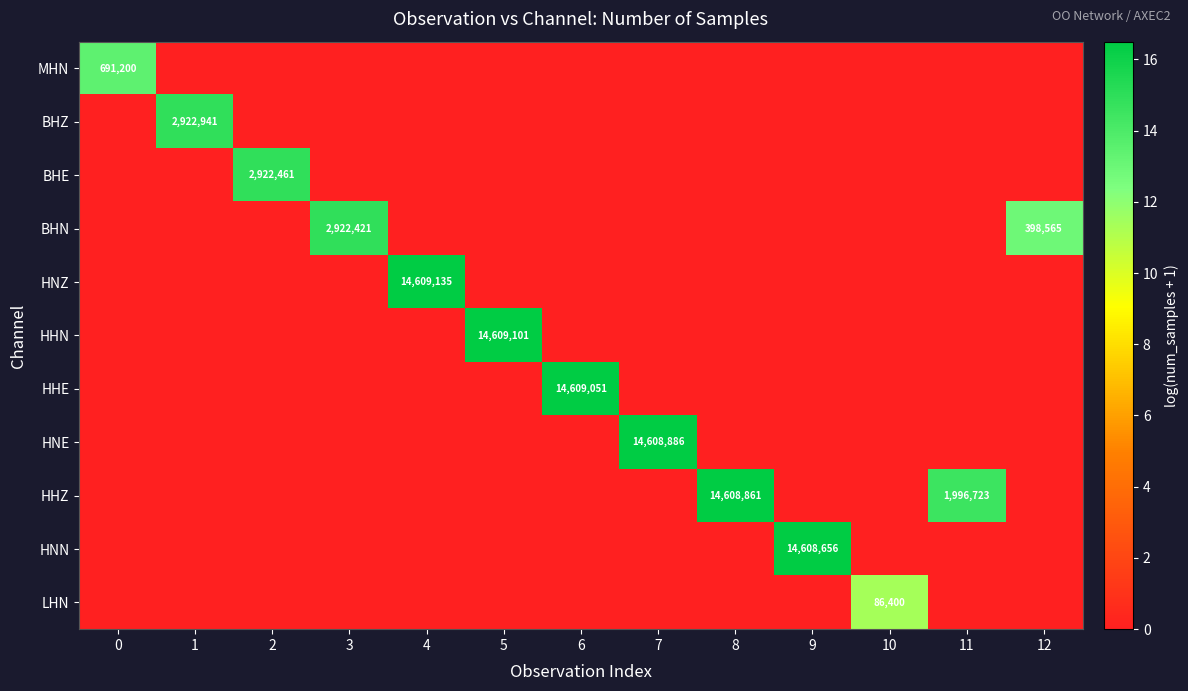

What is the greatest value displayed?

16.5